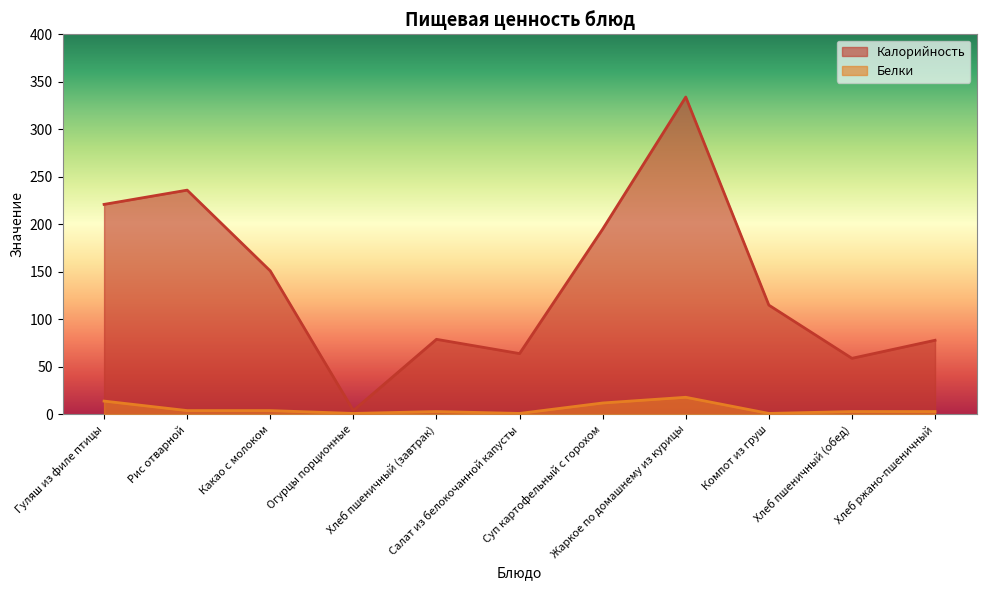

True or false: Калорийность and Белки cross at least once.

False